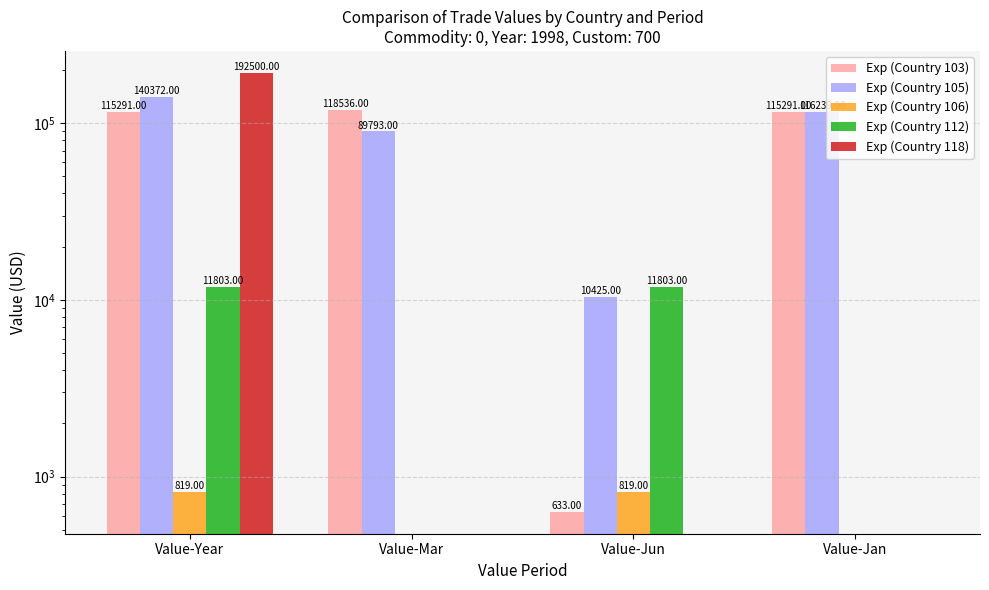

What position from the right is Value-Jun?

2